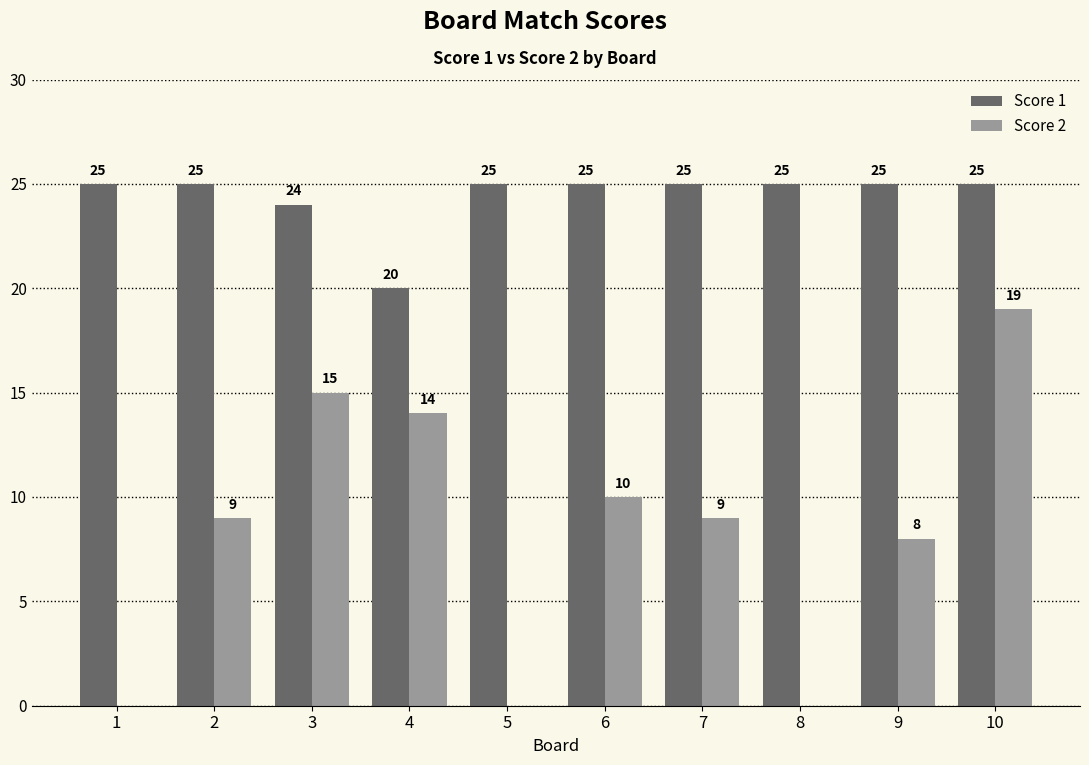

Reading left to right, transcribe all the data shown in this chart.

Score 1: 1=25	2=25	3=24	4=20	5=25	6=25	7=25	8=25	9=25	10=25
Score 2: 1=0	2=9	3=15	4=14	5=0	6=10	7=9	8=0	9=8	10=19